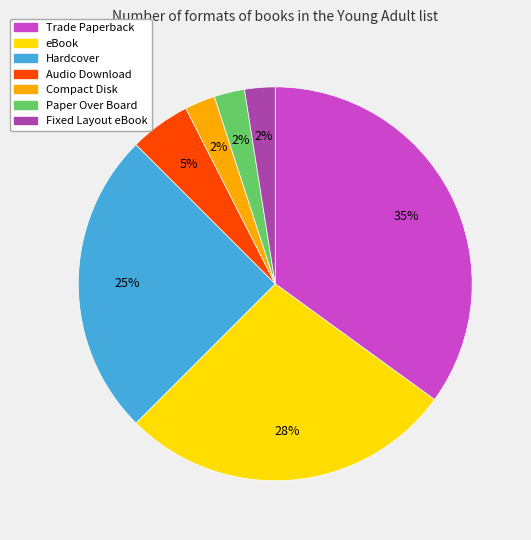

Do Compact Disk and Trade Paperback together represent more than half of the pie?

No